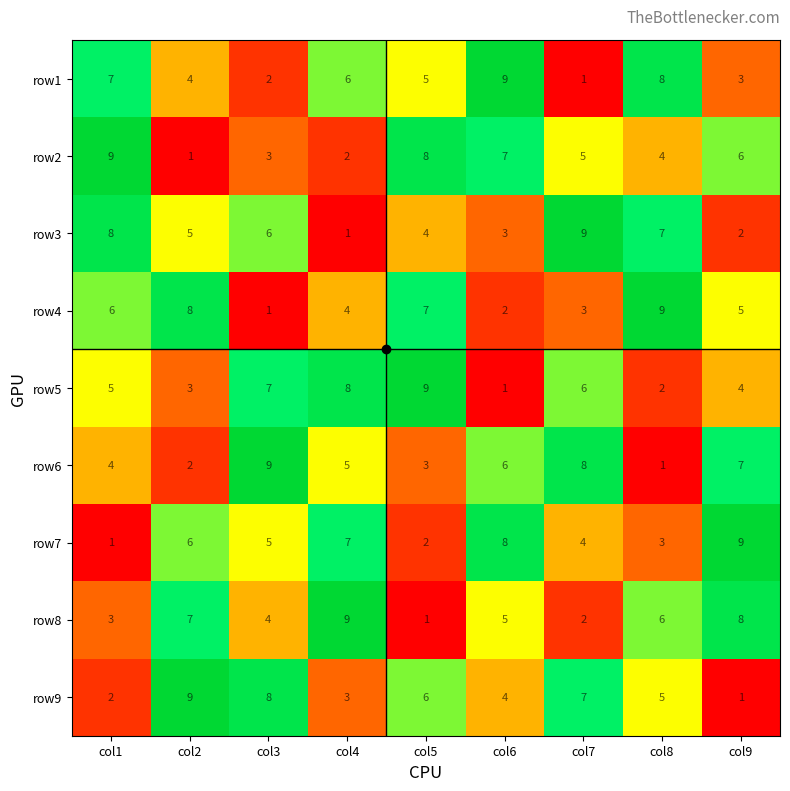

Which category has the lowest value in the row1 series?

col7